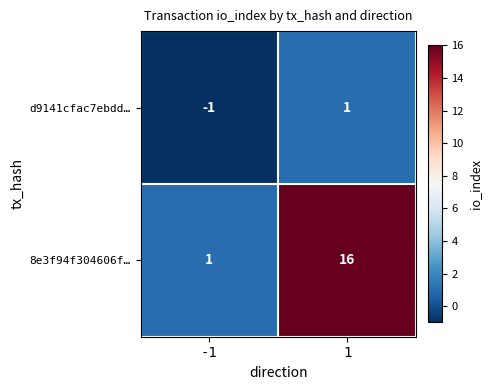

What is the sum of the 8e3f94f304606f… values at -1 and 1?

17